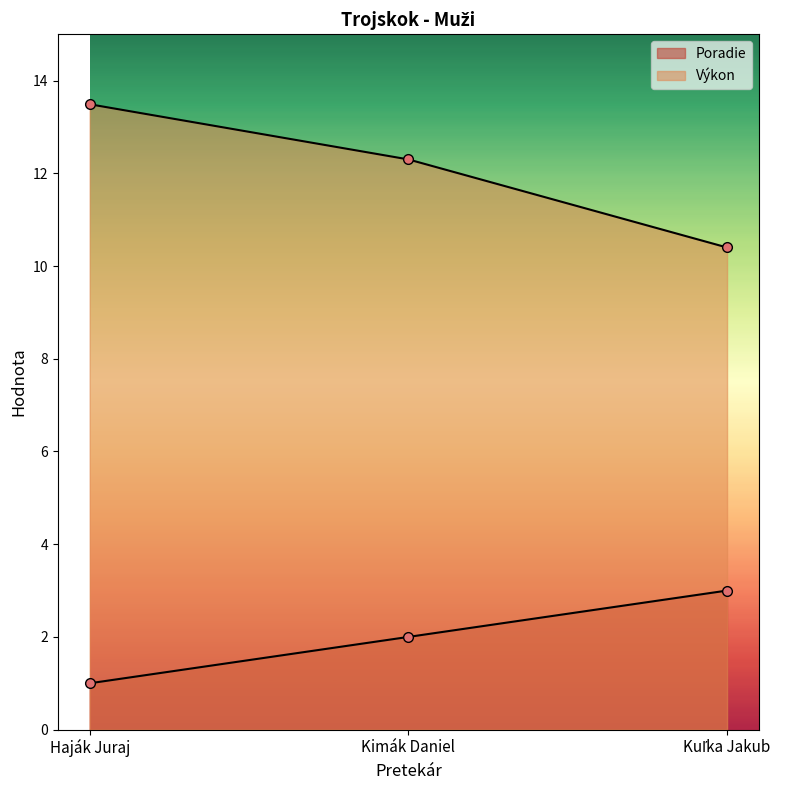

Is the value of Výkon at Kimák Daniel greater than the value of Poradie at Haják Juraj?

Yes